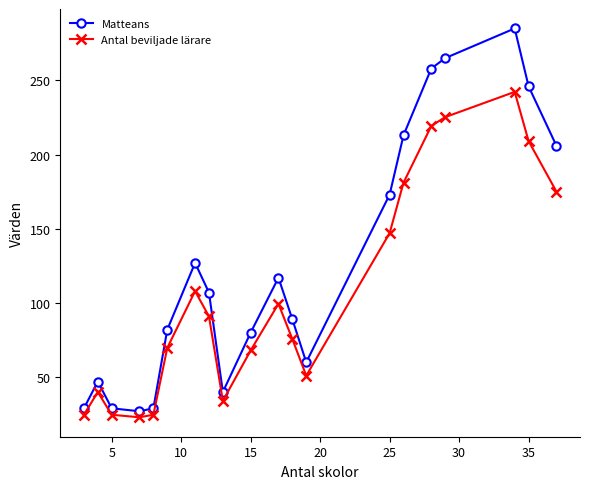

Which series has the largest range (max minus min)?

Matteans